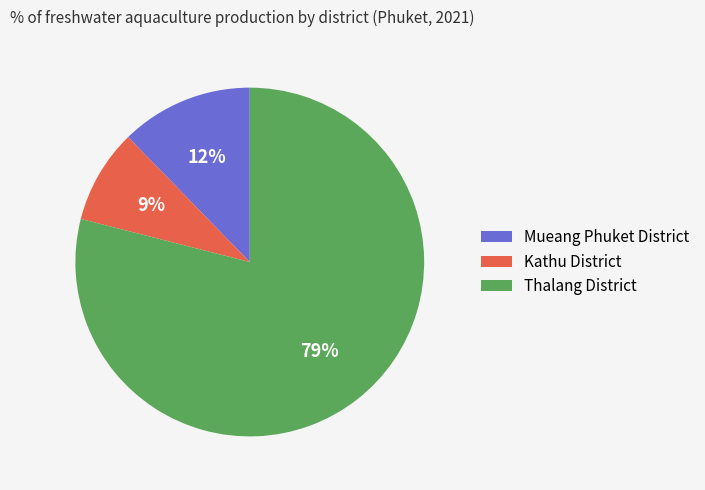

Is the sum of Kathu District and Thalang District greater than half?

Yes